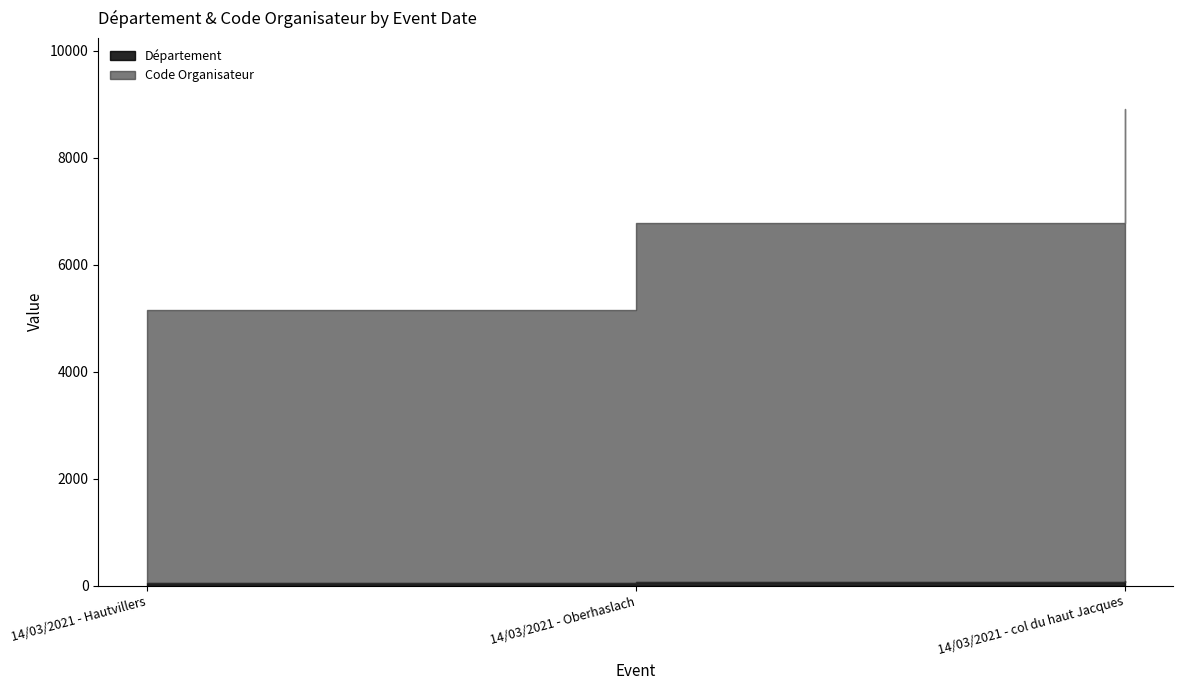

What is the difference between the maximum and minimum values in the Code Organisateur series?

3711